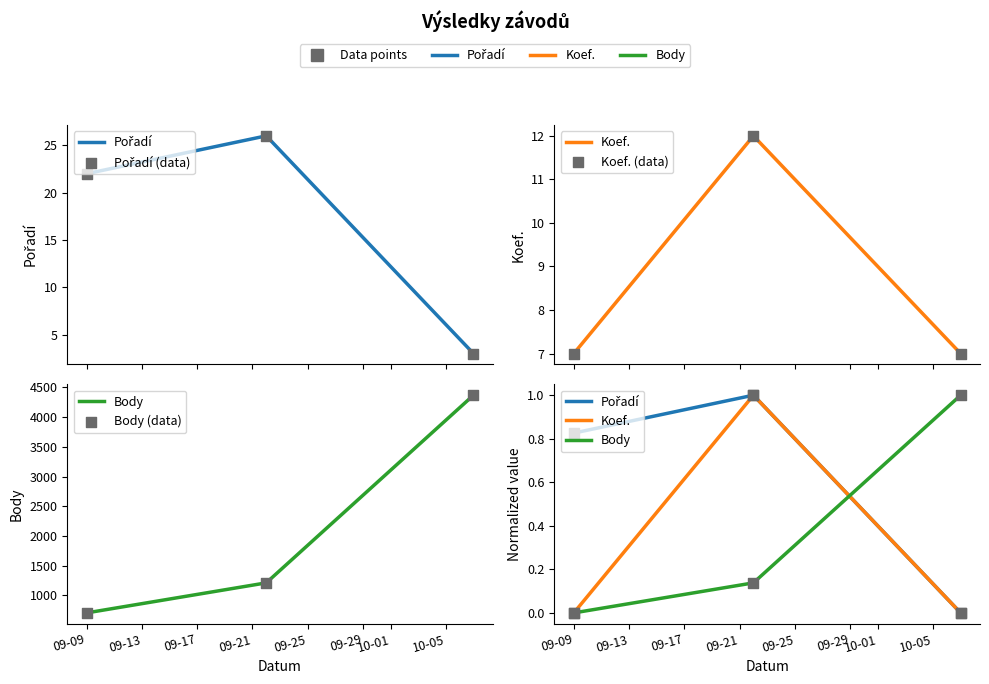

Which series has the largest Y range (max minus min)?

Body (data)